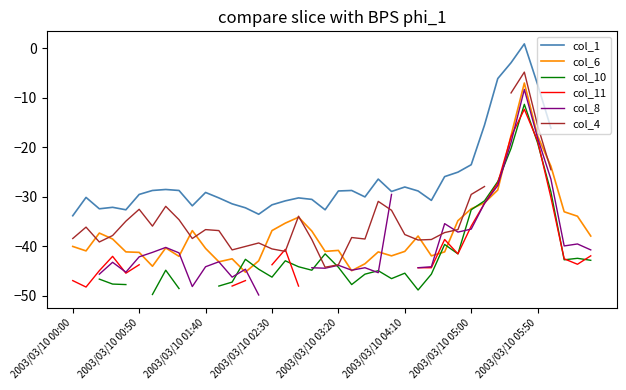

What is the minimum value for col_6?

-45.2